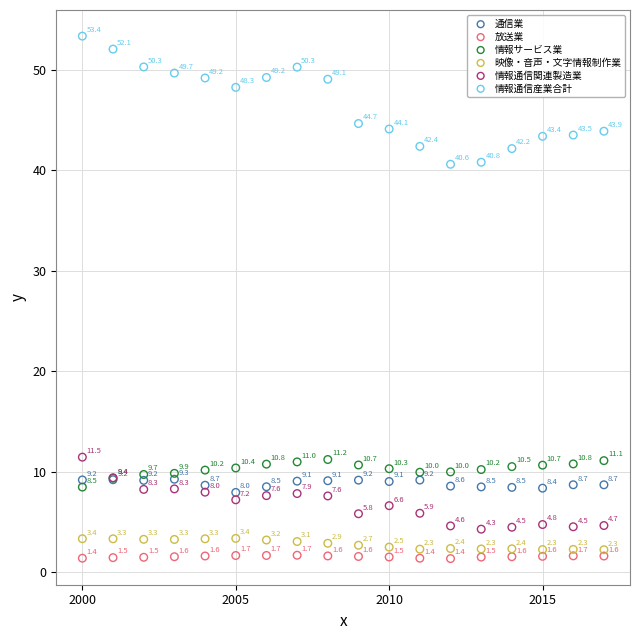

What are all the series names shown in the legend?

通信業, 放送業, 情報サービス業, 映像・音声・文字情報制作業, 情報通信関連製造業, 情報通信産業合計